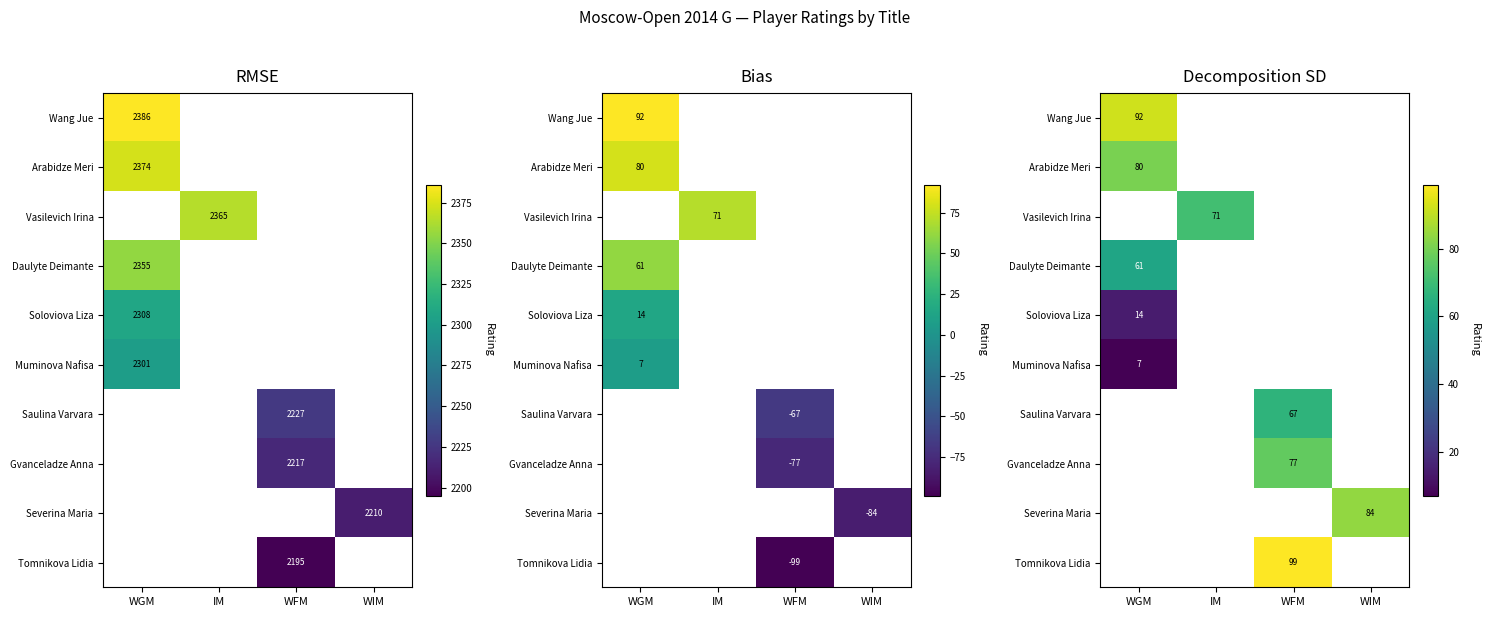

List the series in order of their peak value, highest first.

Wang Jue, Arabidze Meri, Vasilevich Irina, Daulyte Deimante, Soloviova Liza, Muminova Nafisa, Saulina Varvara, Gvanceladze Anna, Severina Maria, Tomnikova Lidia